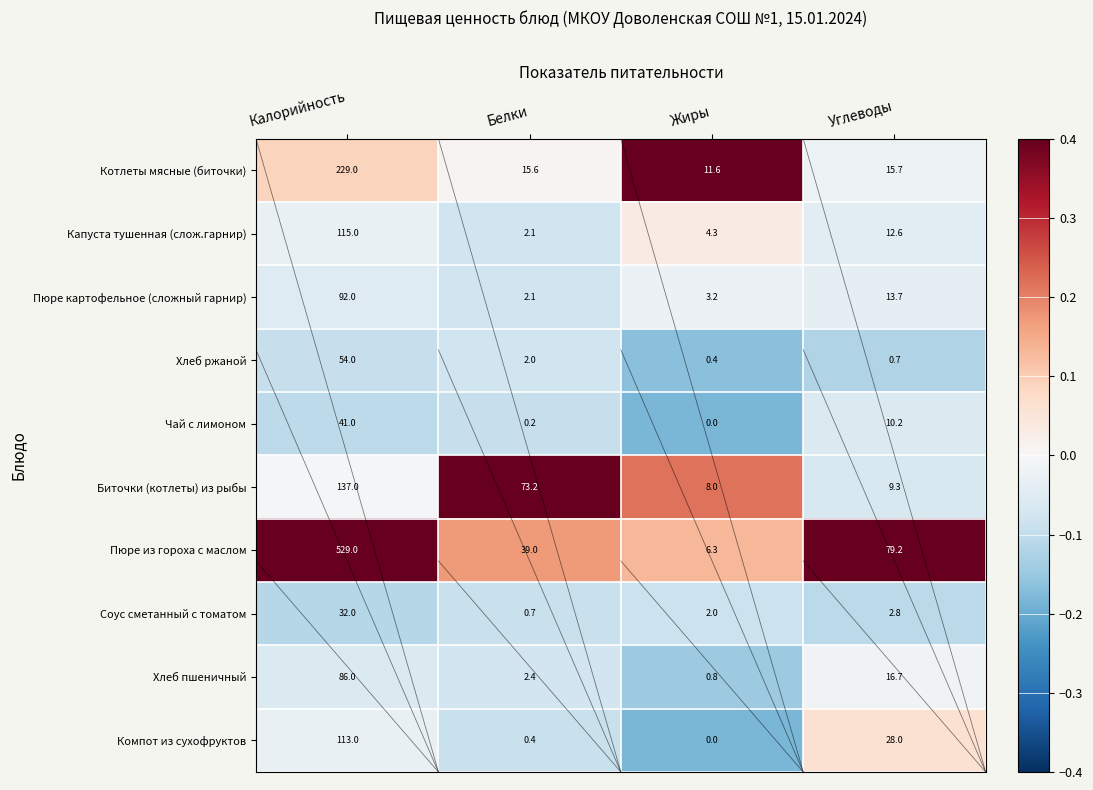

What is the difference between the highest and lowest values at Калорийность?

497.0